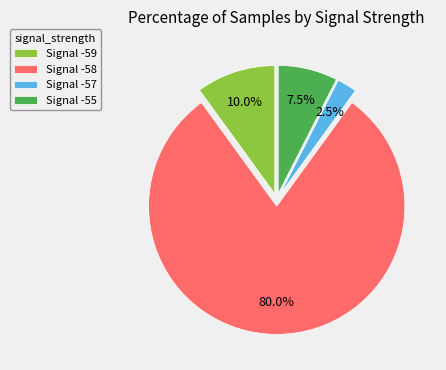

What is the ratio of the value at Signal -59 to the value at Signal -57?

4.0